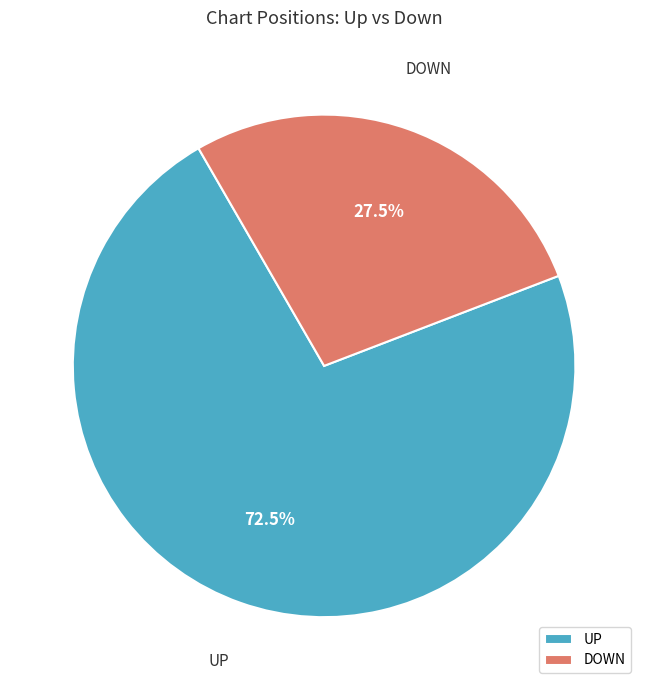

Which category has the smallest portion of the pie?

DOWN